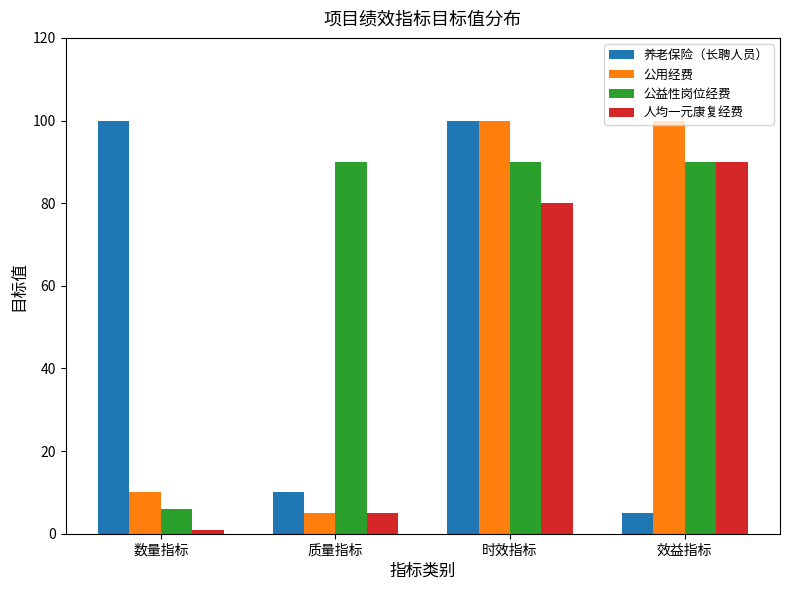

Read the 公益性岗位经费 value at 质量指标.

90